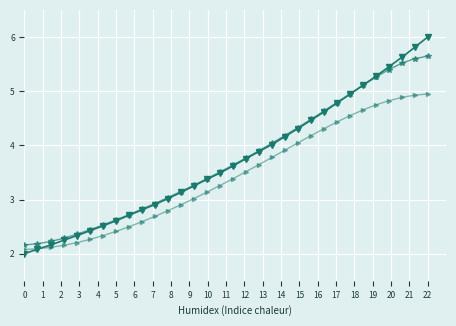

What is the greatest value displayed?

6.0